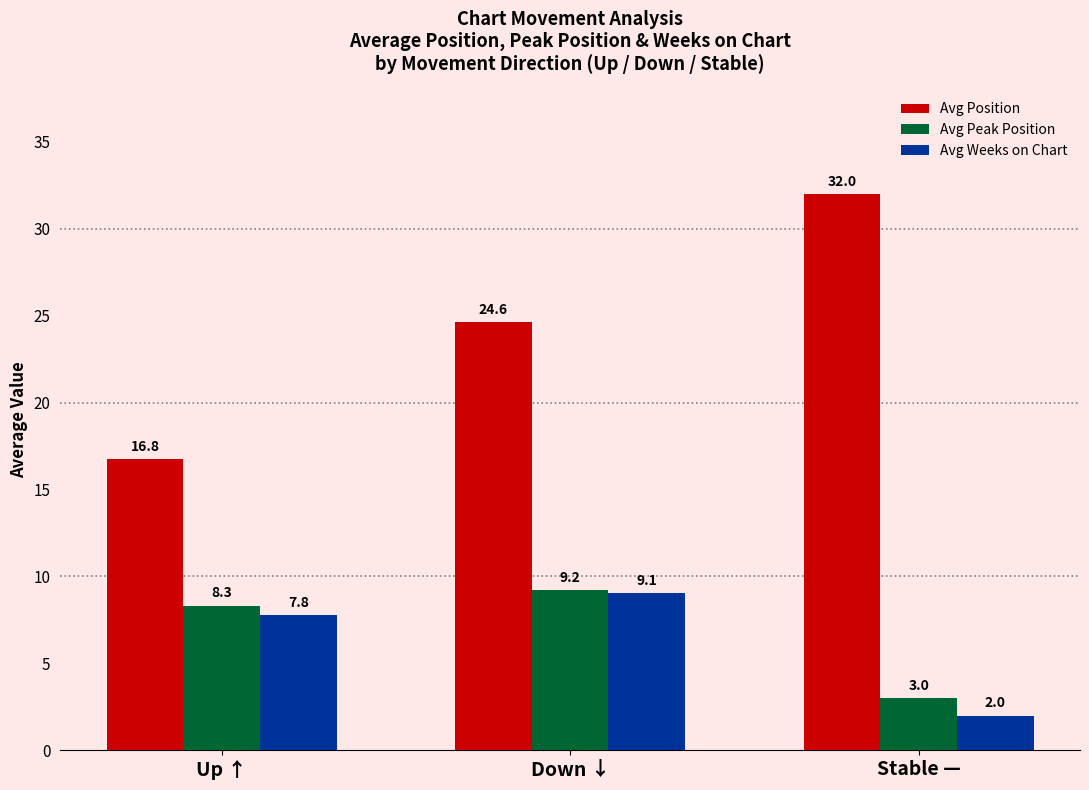

At which category is the sum across all series the highest?

Down ↓